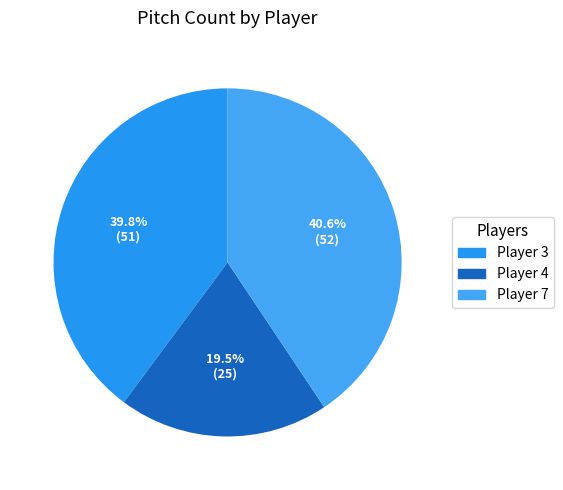

To the nearest percent, what portion does Player 3 represent?

40%